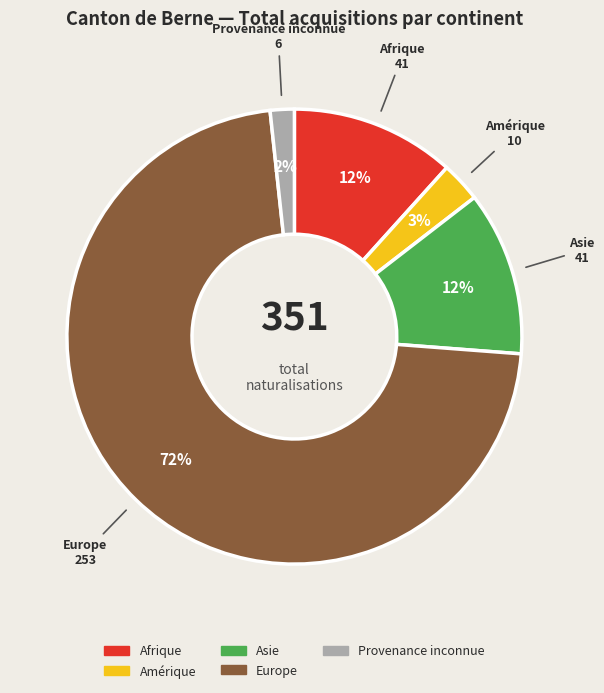

To the nearest percent, what portion does Asie represent?

12%